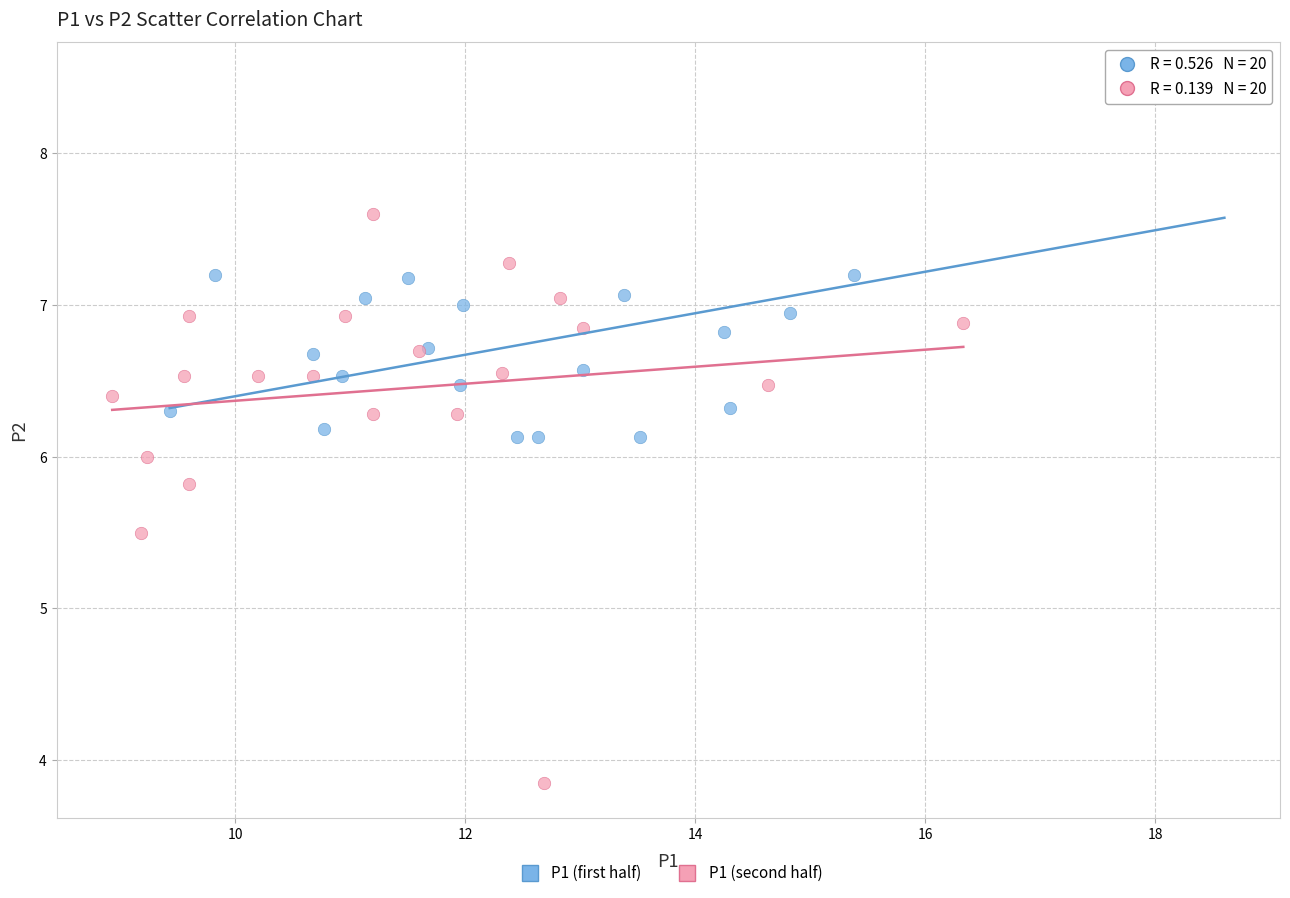

Which series contains the lowest Y value?

P1 (second half)